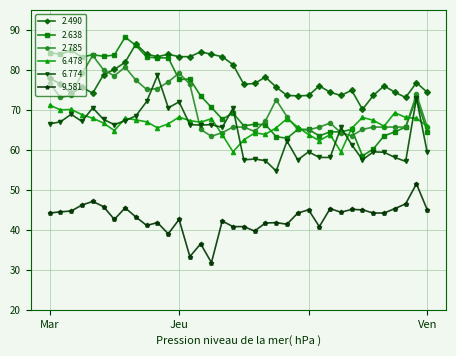

What is the minimum value shown in the chart?

31.8